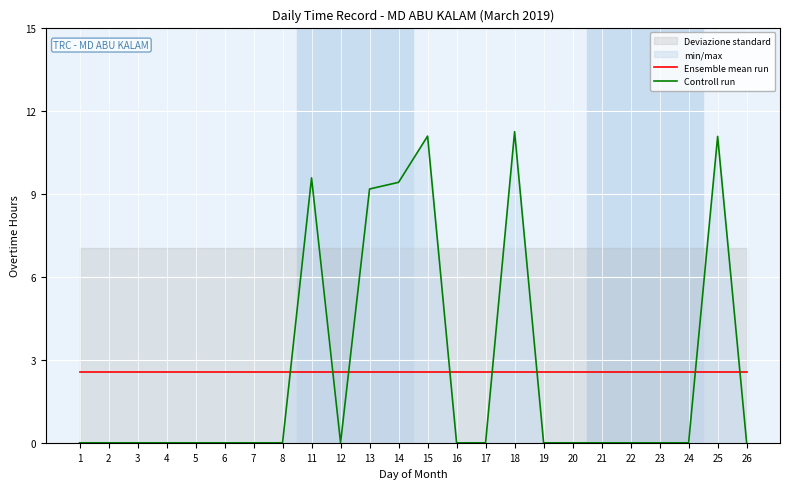

True or false: Controll run has a value of 0.0 at 16.

True